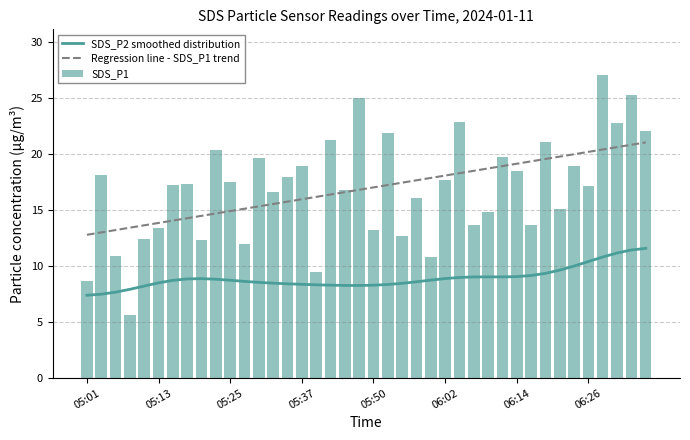

What are all the series names shown in the legend?

SDS_P2 smoothed distribution, Regression line - SDS_P1 trend, SDS_P1